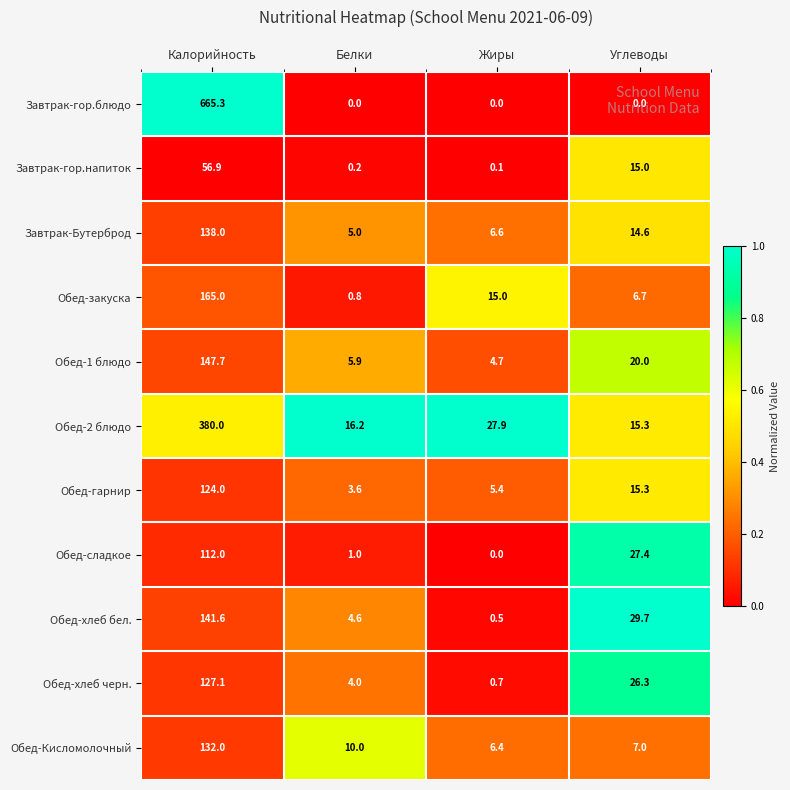

At which category is the sum across all series the highest?

Калорийность